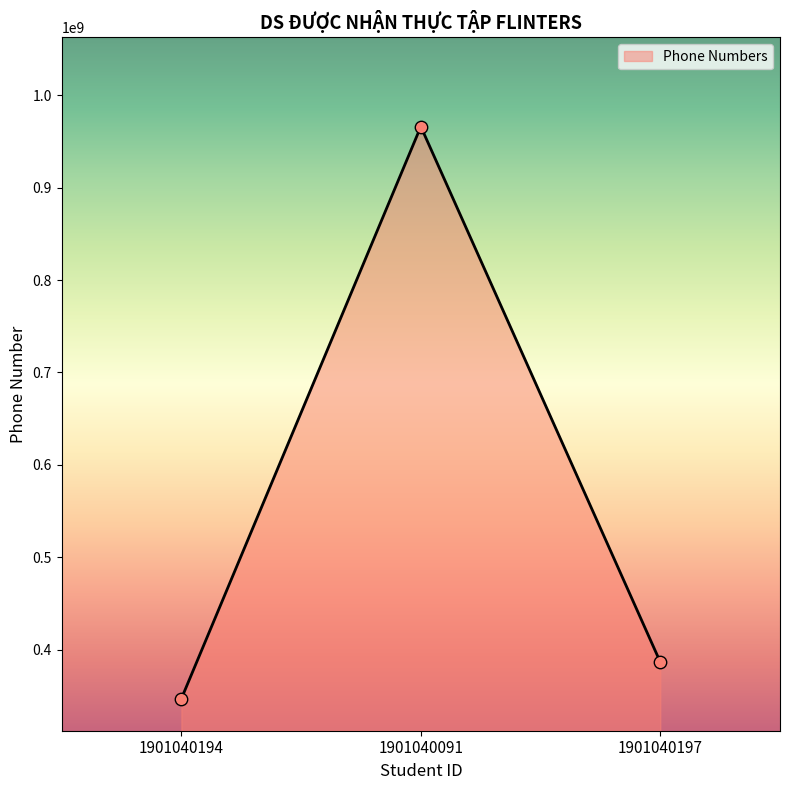

Between 1901040197 and 1901040194, which is larger?

1901040197